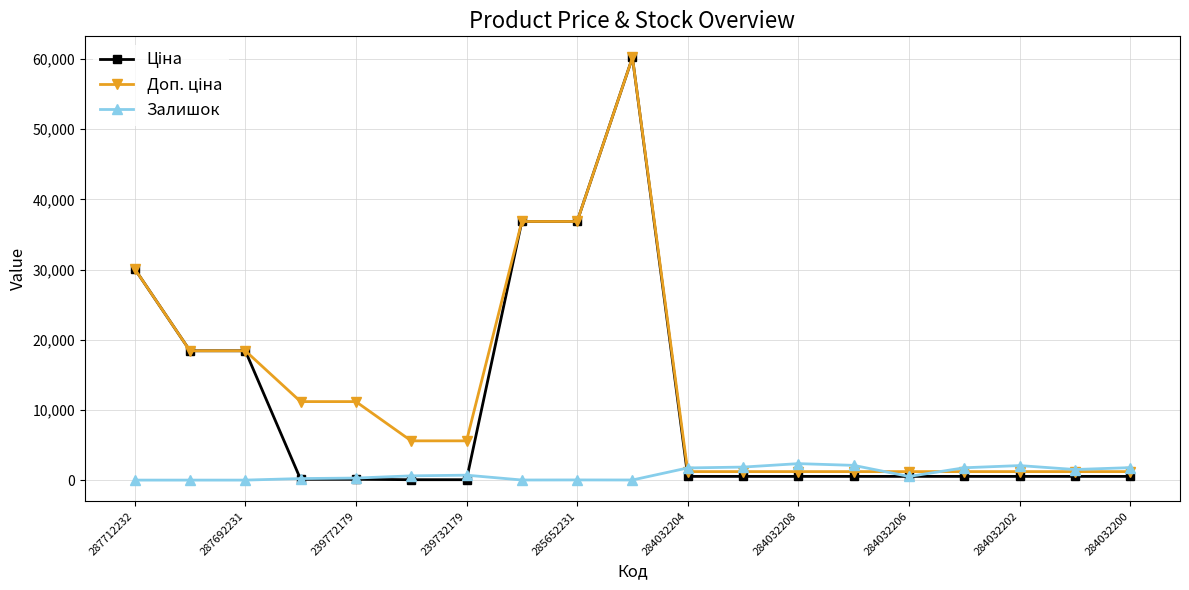

True or false: Залишок has more than 2 interior local peaks.

True